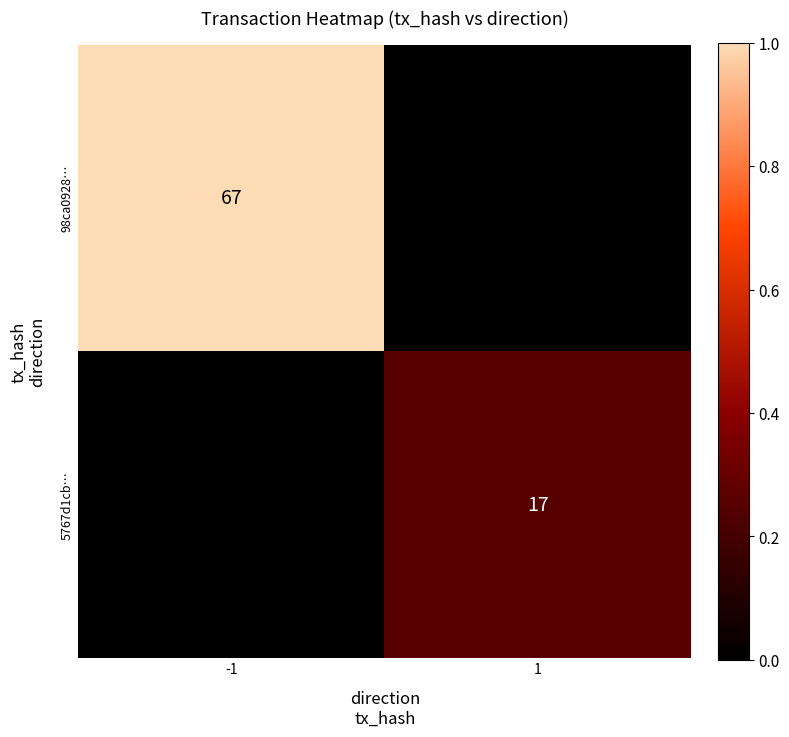

The value of 5767d1cb… at 1 is 11. True or false?

False